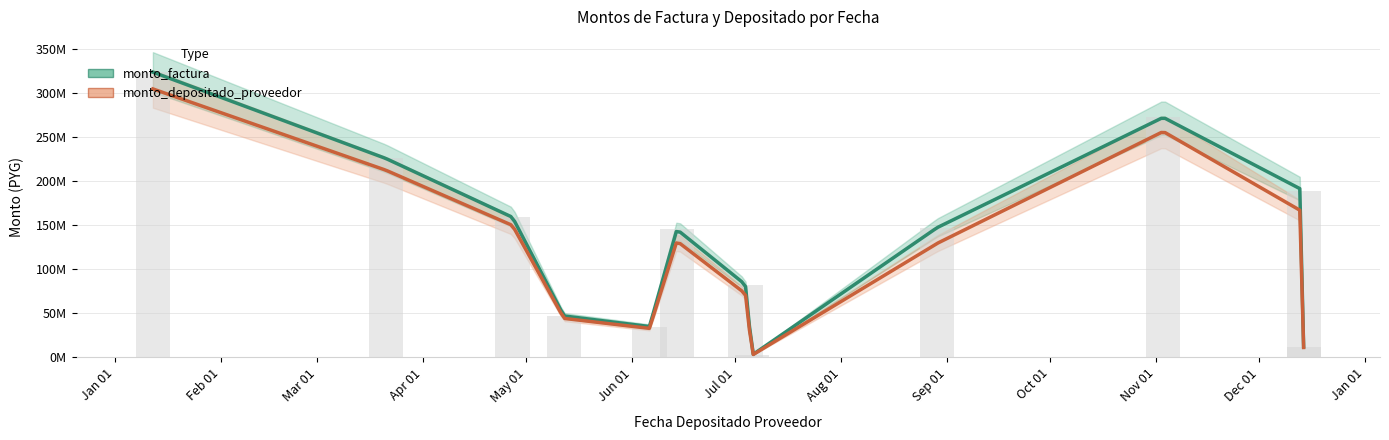

What is the difference between the second highest and minimum values?

269285302